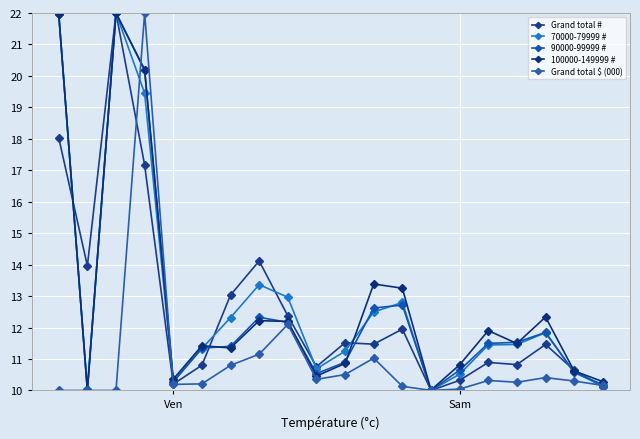

How many values in the 100000-149999 # series exceed 11?

12